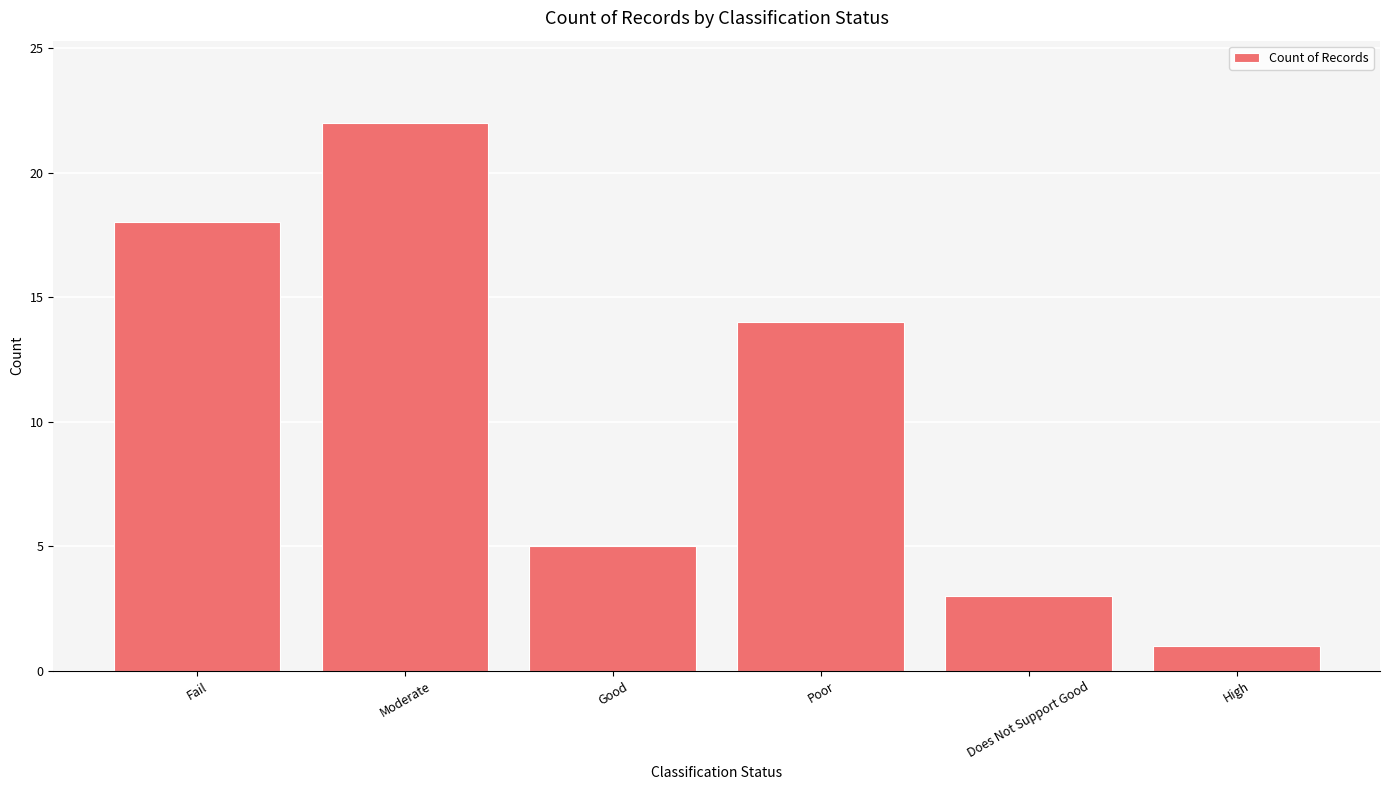

Does the chart contain any negative values?

No